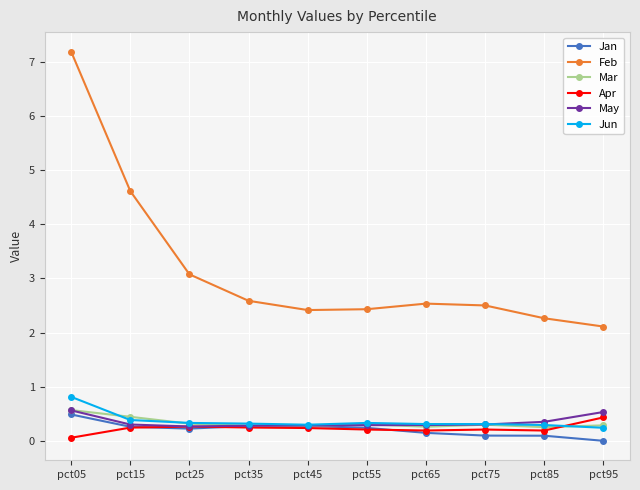

At which category is the sum across all series the highest?

pct05